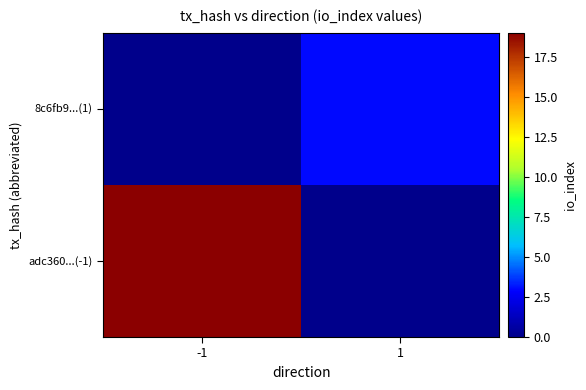

Which series has the largest range (max minus min)?

adc360...(-1)